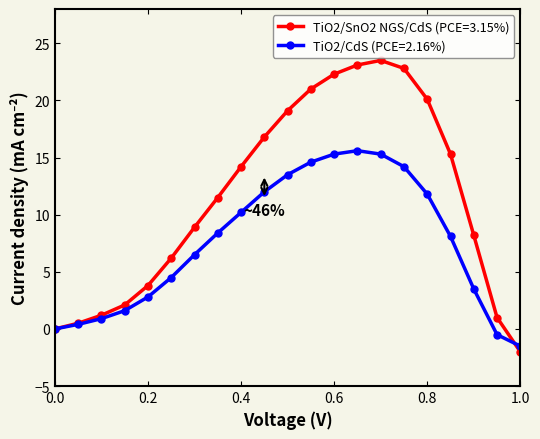

What is the average value of the TiO2/CdS (PCE=2.16%) series?

7.5